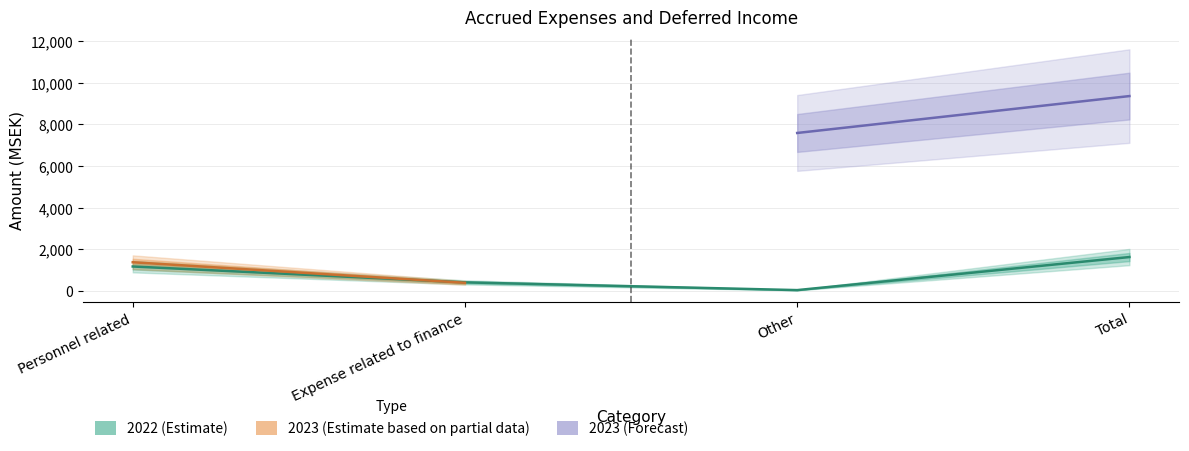

Reading right to left, what are all the values shown in this chart?

1629	41	413	1175